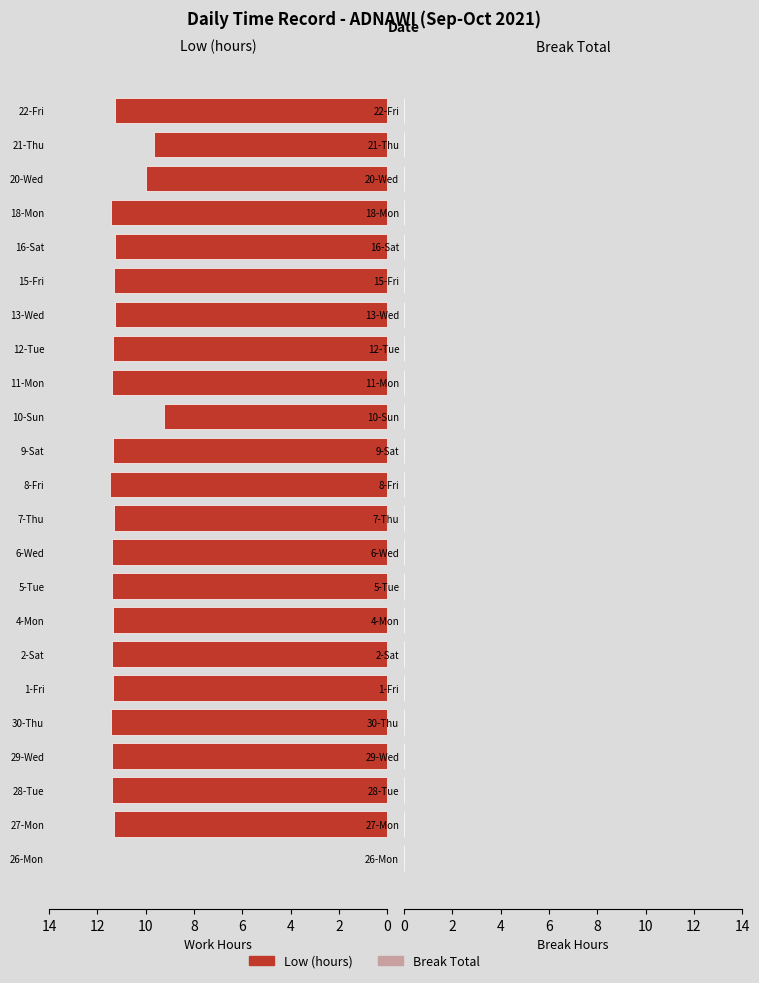

True or false: the data shows 2.9 at 21-Thu.

False